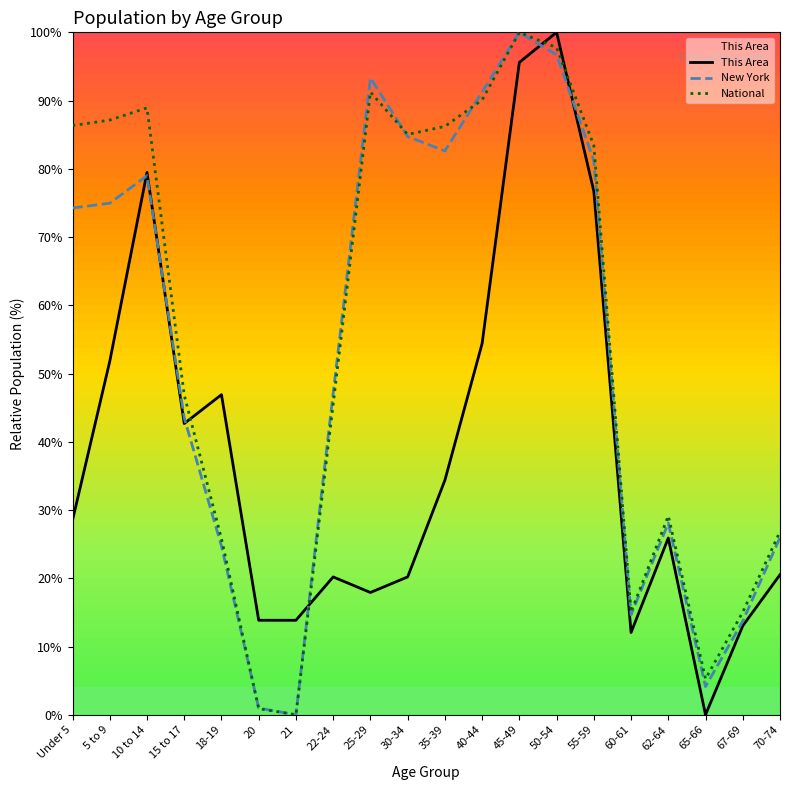

Between which two adjacent categories do National and This Area first intersect?

15 to 17 and 18-19